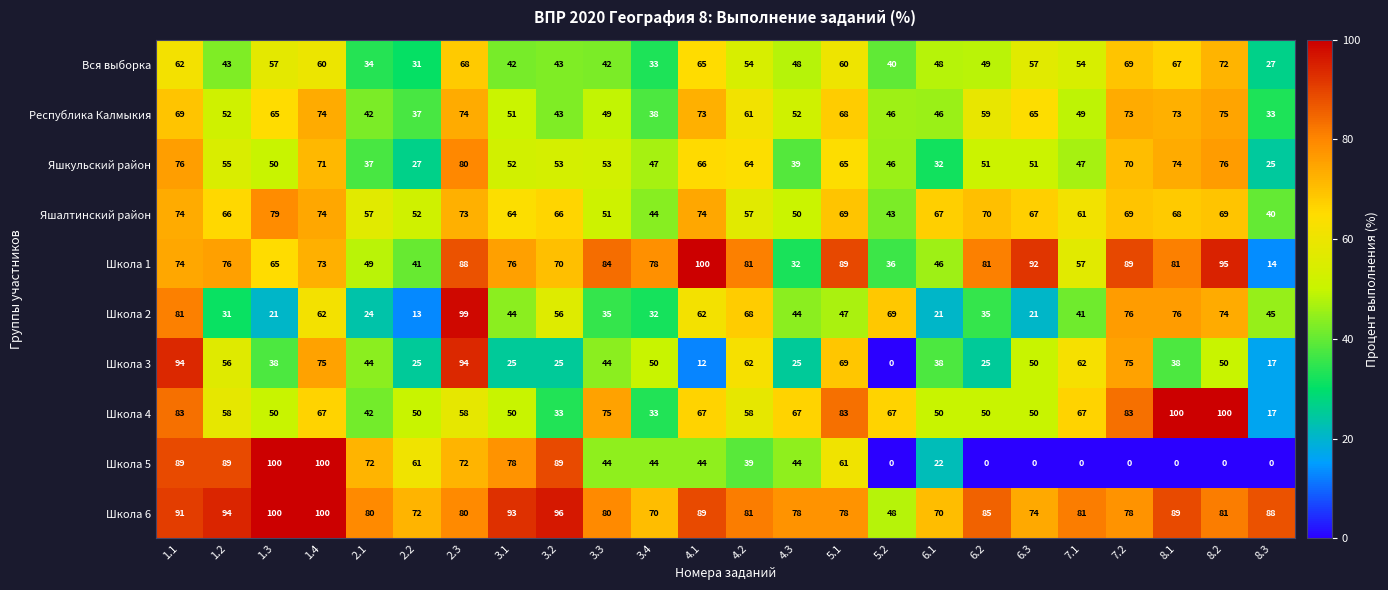

At how many categories does at least one series exceed 65?

24